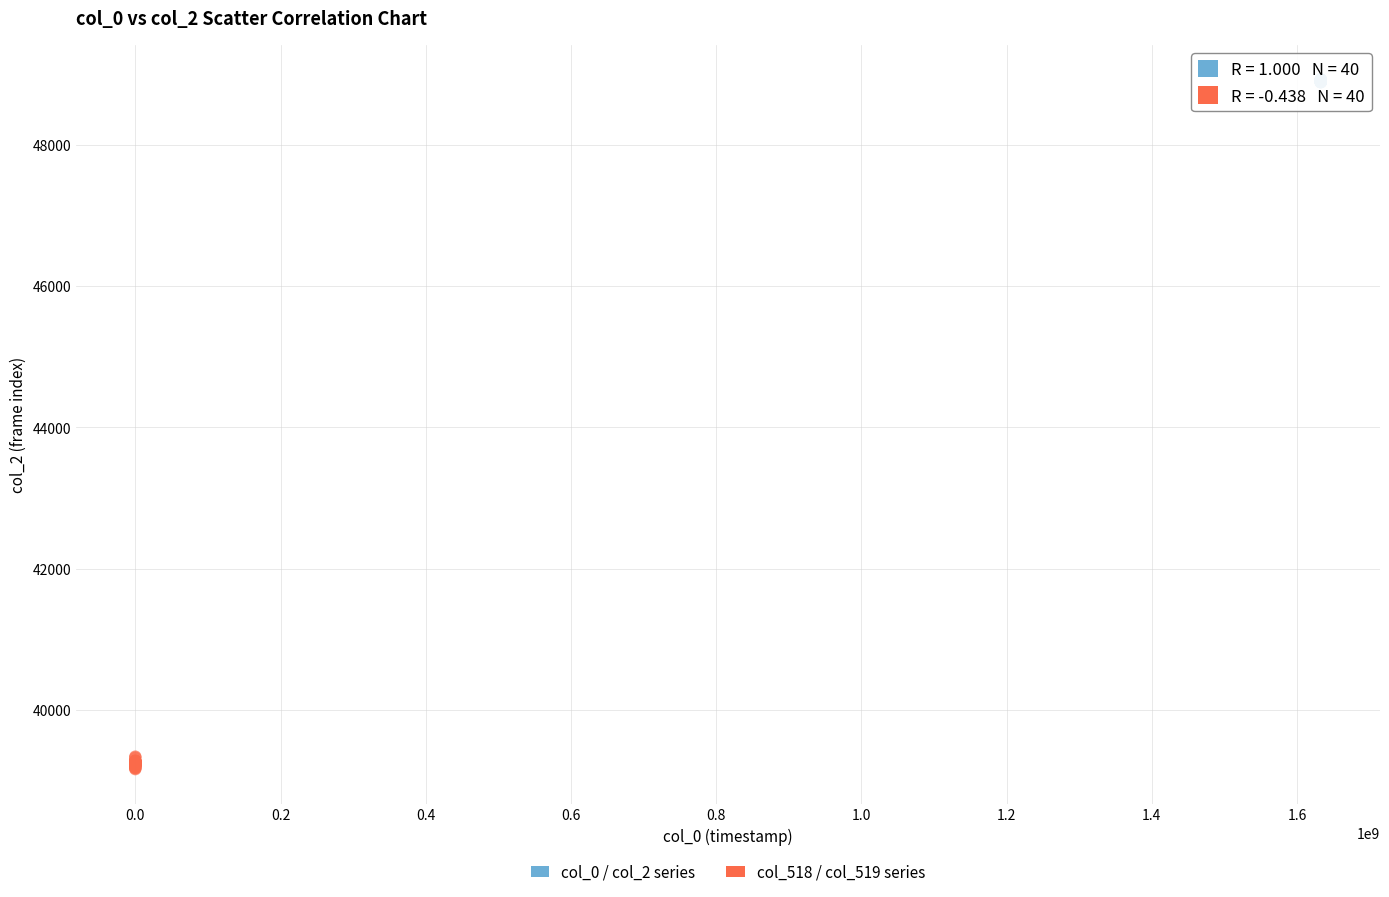

Which series reaches the maximum Y coordinate?

col_0 / col_2 series